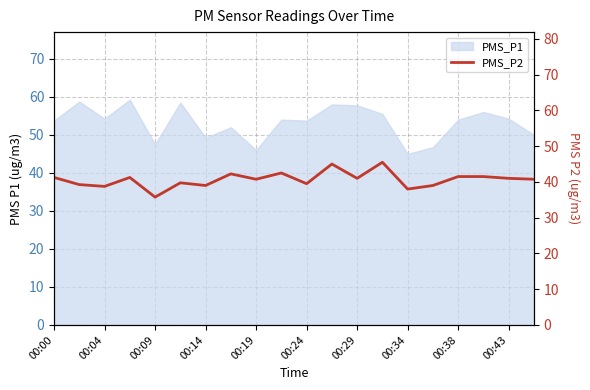

At which label does the data first exceed 41?

00:00